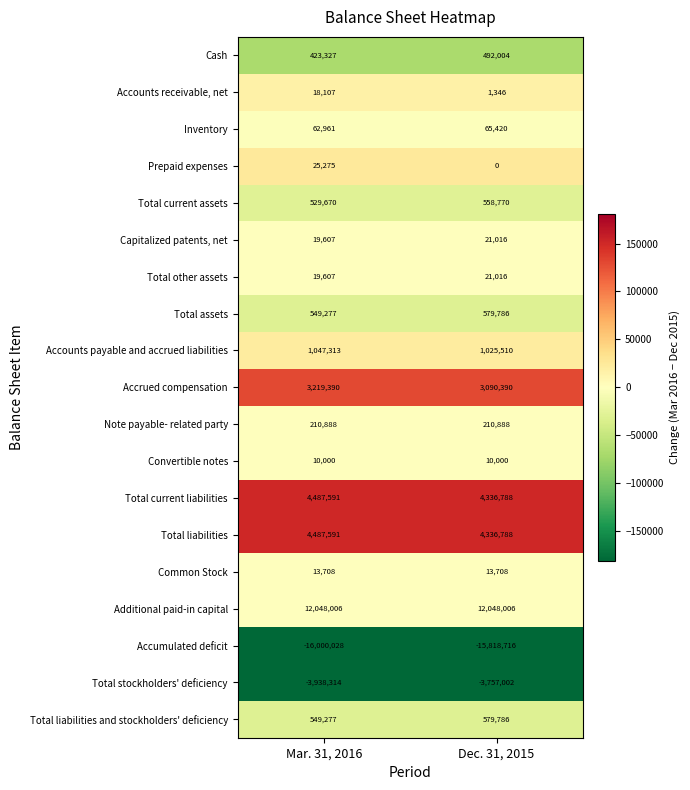

What is the difference between the highest and lowest values at Dec. 31, 2015?

27866722